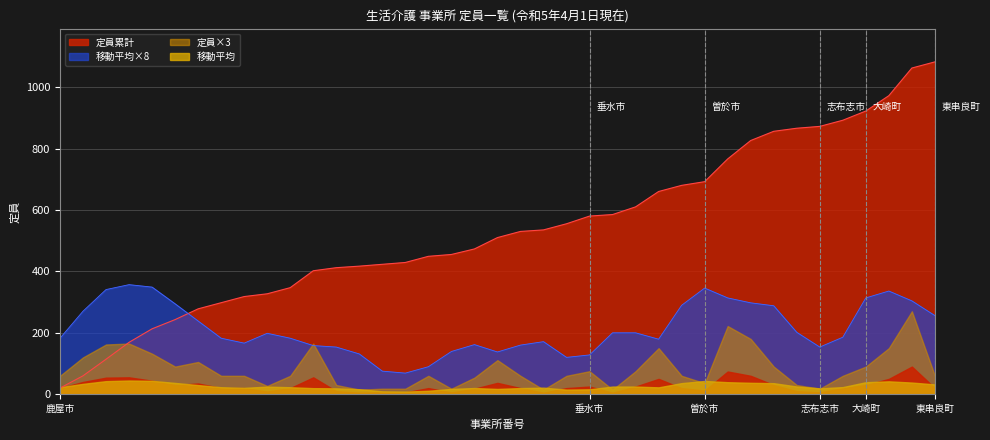

Approximately how many times larger is the value at 2 compared to 12?

0.1